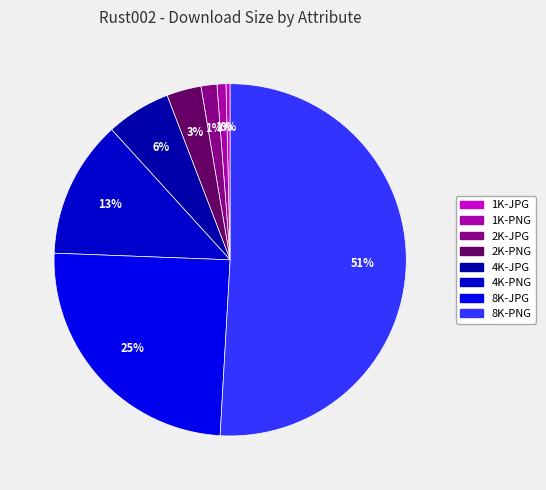

What percentage is the 2K-PNG slice, to the nearest percent?

3%